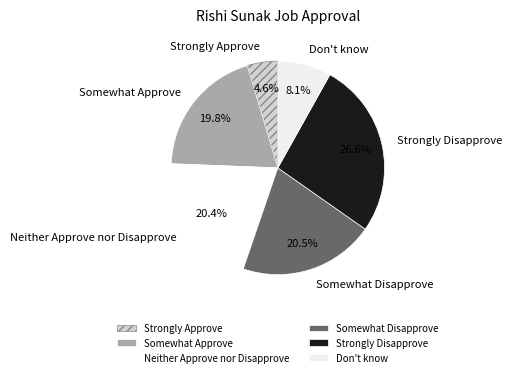

What portion of the pie excludes Strongly Disapprove?

73.4%